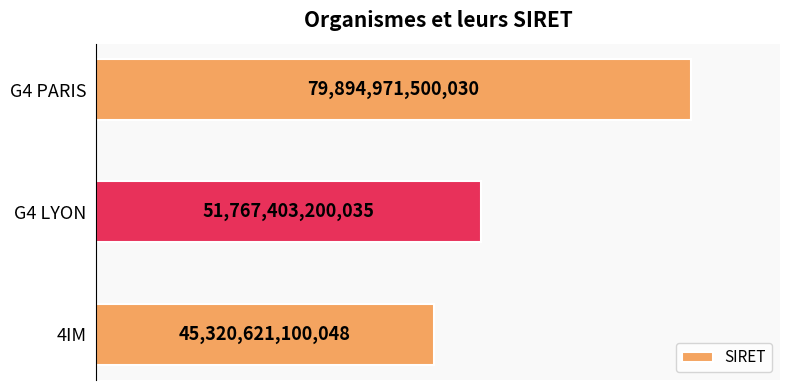

Does the chart contain any negative values?

No